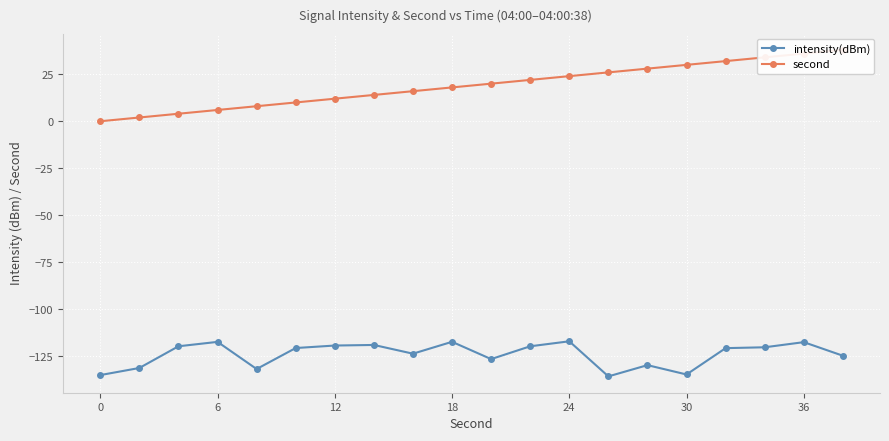

True or false: intensity(dBm) has more than 2 points higher than both neighbors.

True